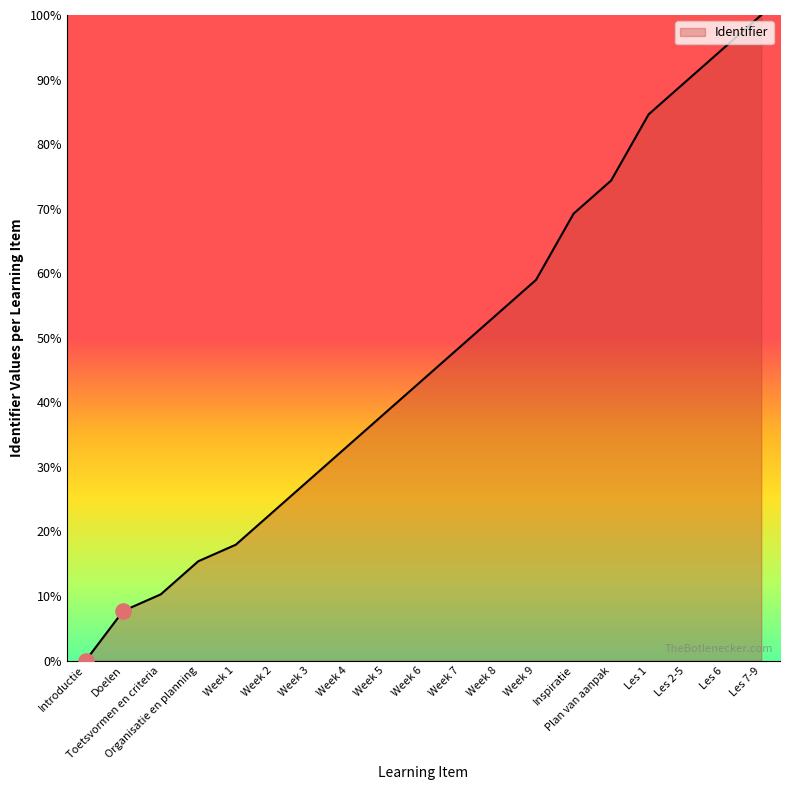

What is the change in value from Toetsvormen en criteria to Week 5?

+28.2